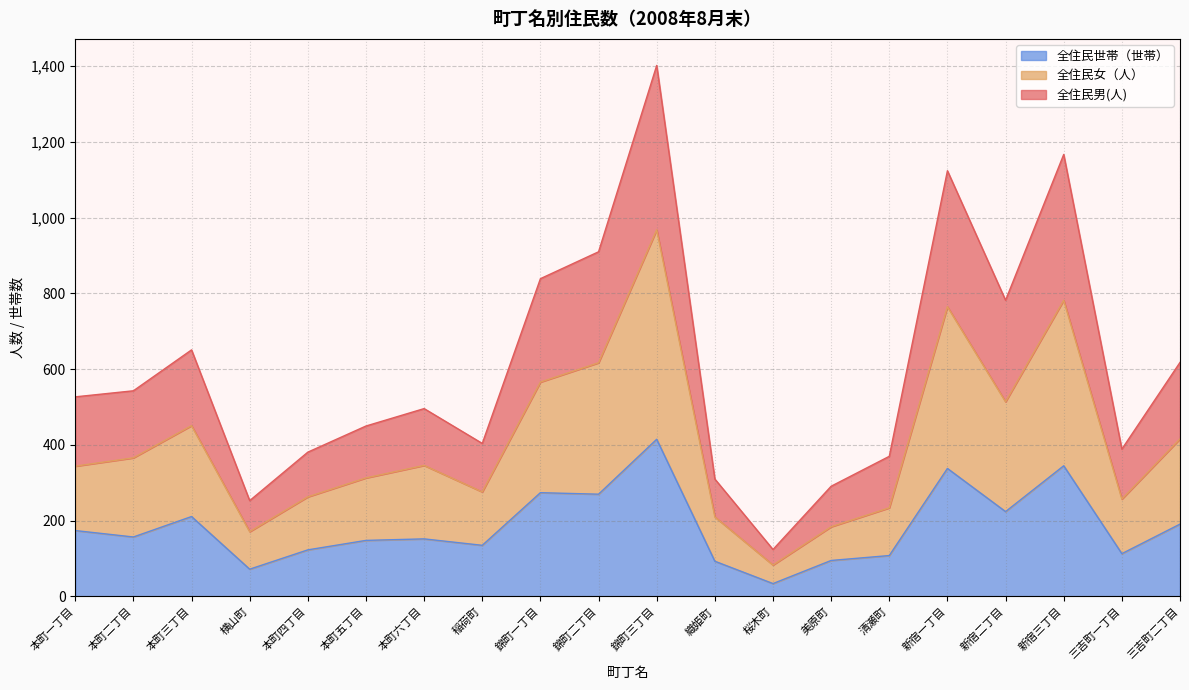

What is the maximum value shown in the chart?

1402